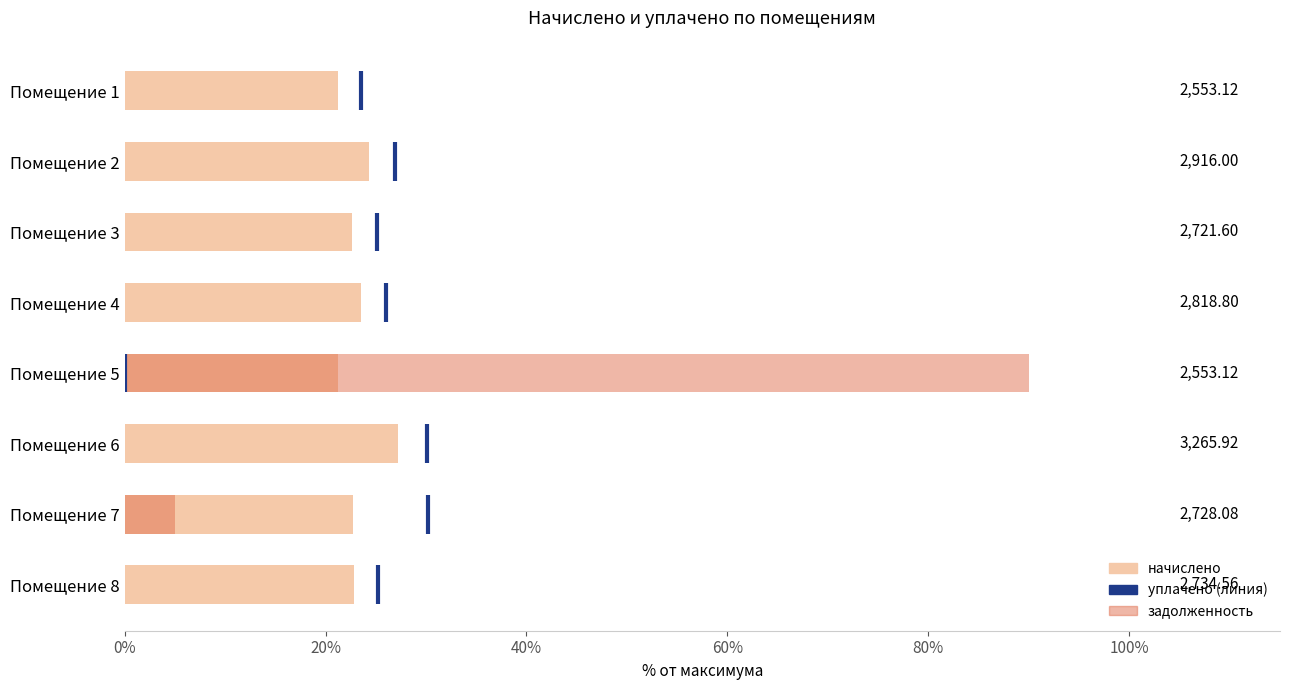

How many bars are there in each group?

2